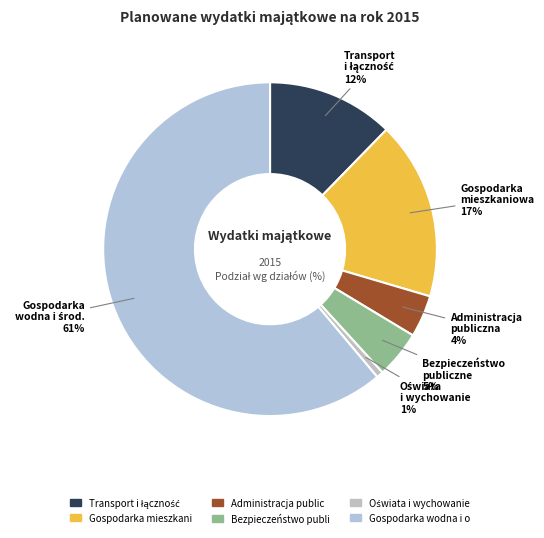

Which category accounts for the majority?

Gospodarka wodna i ochrona środowiska